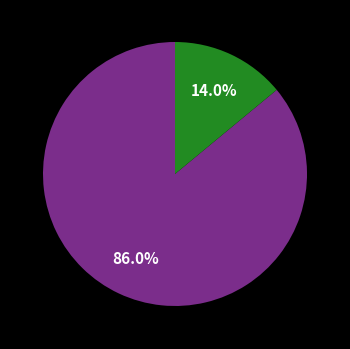

Does any single category account for the majority?

Yes